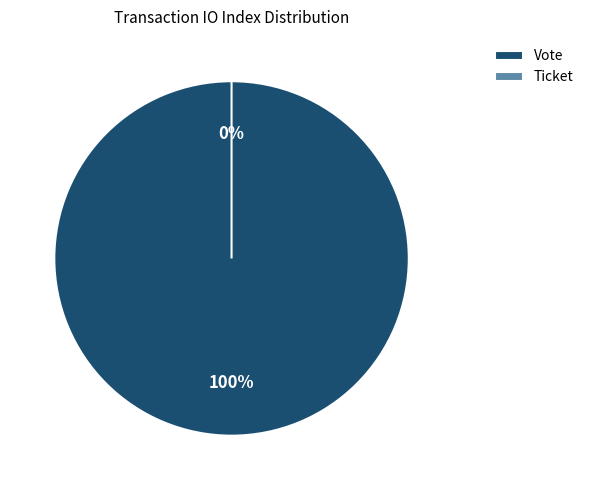

Is it true that Ticket is 0% of the pie?

True